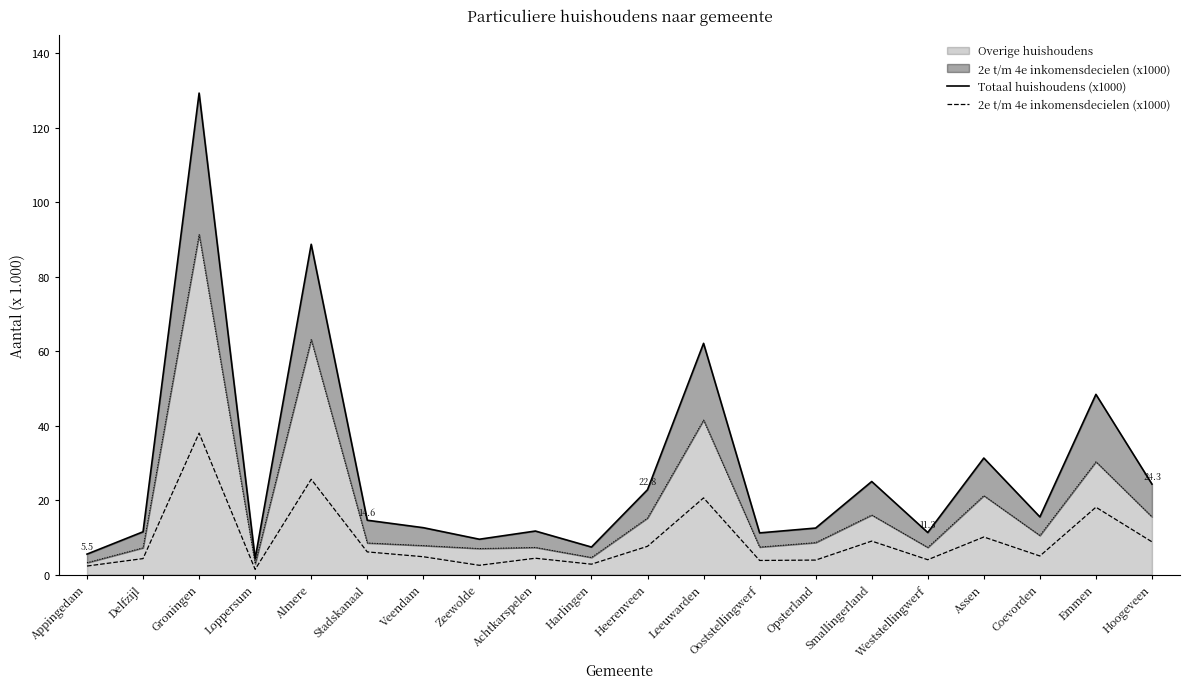

The value of 2e t/m 4e inkomensdecielen (x1000) at Weststellingwerf is 4.0. True or false?

True